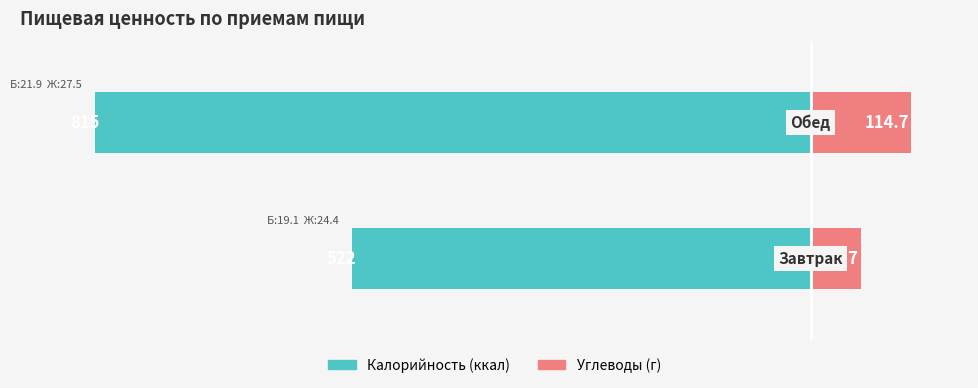

Which series changed the most between 0 and 1?

Калорийность